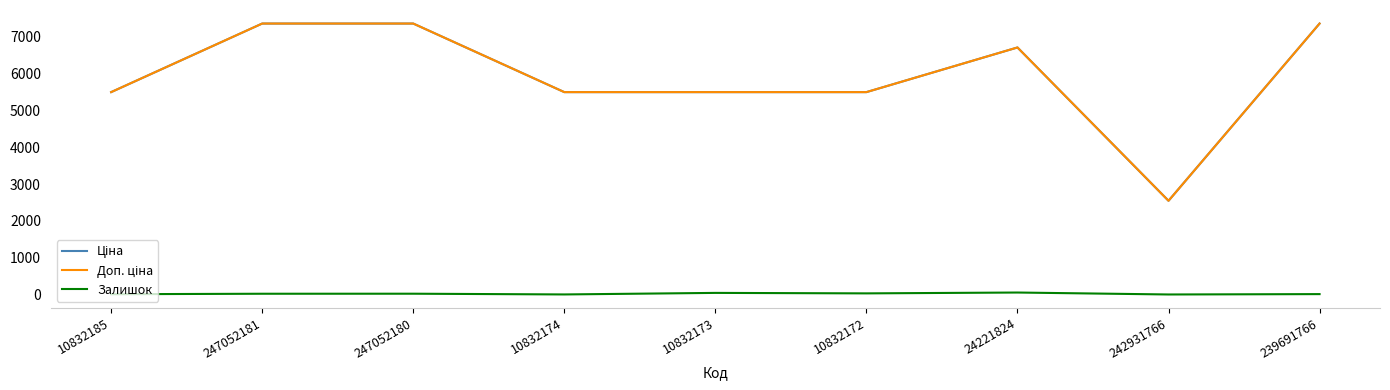

At how many categories does at least one series exceed 85?

9